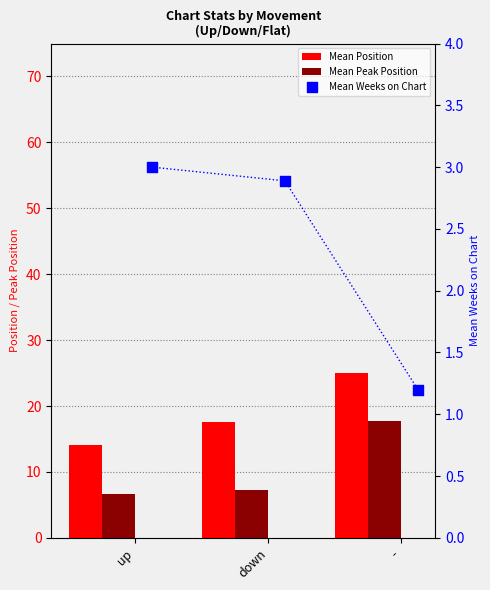

At how many categories does at least one series exceed 18?

1